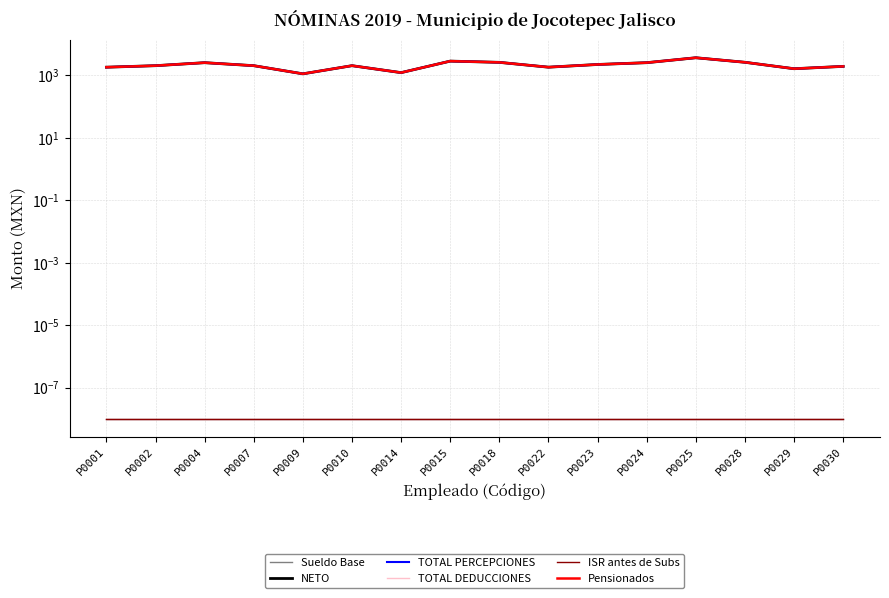

What are all the series names shown in the legend?

Sueldo Base, NETO, TOTAL PERCEPCIONES, TOTAL DEDUCCIONES, ISR antes de Subs, Pensionados